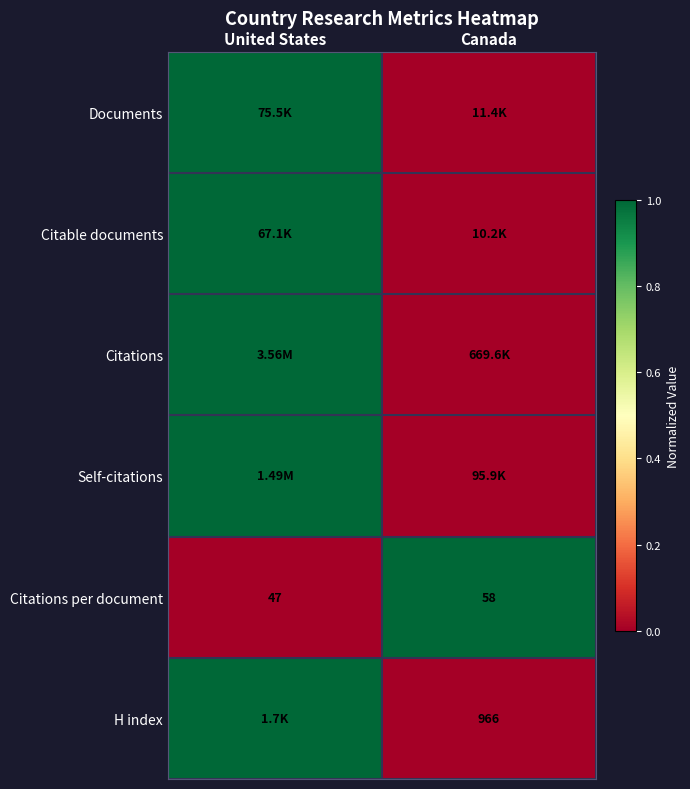

What is the spread (max minus min) of values at Canada?

1